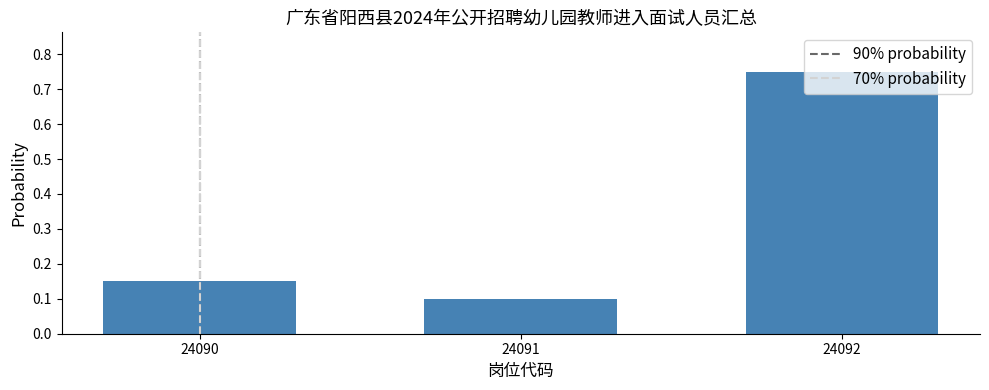

Which has a higher value, 24090 or 24091?

24090